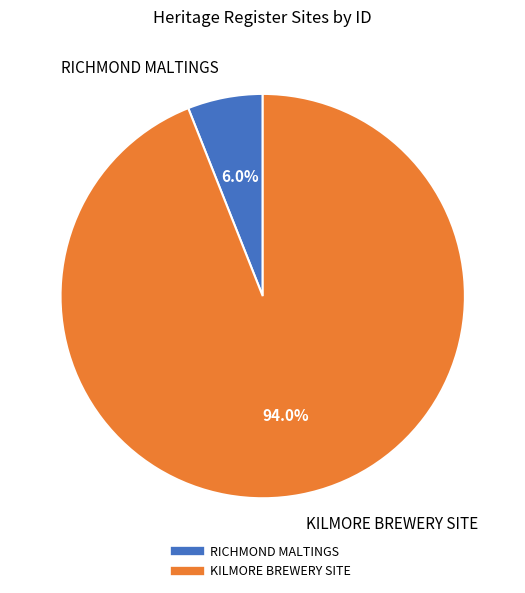

To the nearest percent, what percentage of the pie is RICHMOND MALTINGS?

6%